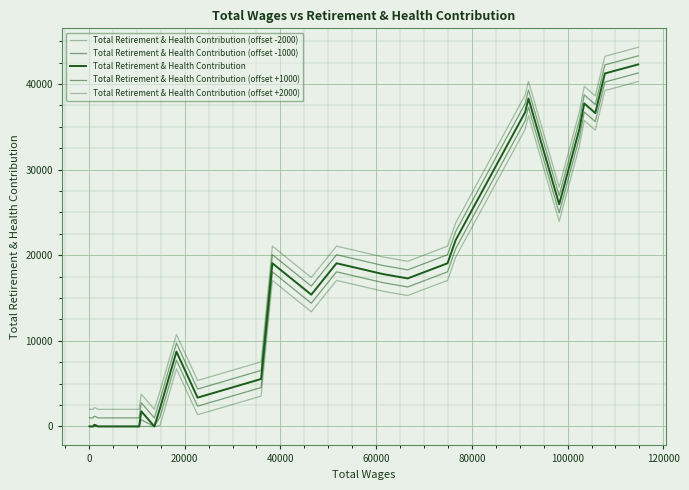

Reading left to right, extract all data points from this chart.

Total Retirement & Health Contribution (offset -2000): 0	0	0	0	0	0	0	0	0	0	0	0	0	0	0	97	6736	1367	3543	17058	13391	17058	15800	15288	17058	19761	34692	36293	23946	32765	35727	34598	39225	40279
Total Retirement & Health Contribution (offset -1000): 0	0	0	0	0	0	0	0	0	0	0	0	0	778	0	1097	7736	2367	4543	18058	14391	18058	16800	16288	18058	20761	35692	37293	24946	33765	36727	35598	40225	41279
Total Retirement & Health Contribution: 19	0	0	0	0	152	194	0	0	0	0	0	0	1778	0	2097	8736	3367	5543	19058	15391	19058	17800	17288	19058	21761	36692	38293	25946	34765	37727	36598	41225	42279
Total Retirement & Health Contribution (offset +1000): 1019	1000	1000	1000	1000	1152	1194	1000	1000	1000	1000	1000	1000	2778	1000	3097	9736	4367	6543	20058	16391	20058	18800	18288	20058	22761	37692	39293	26946	35765	38727	37598	42225	43279
Total Retirement & Health Contribution (offset +2000): 2019	2000	2000	2000	2000	2152	2194	2000	2000	2000	2000	2000	2000	3778	2000	4097	10736	5367	7543	21058	17391	21058	19800	19288	21058	23761	38692	40293	27946	36765	39727	38598	43225	44279